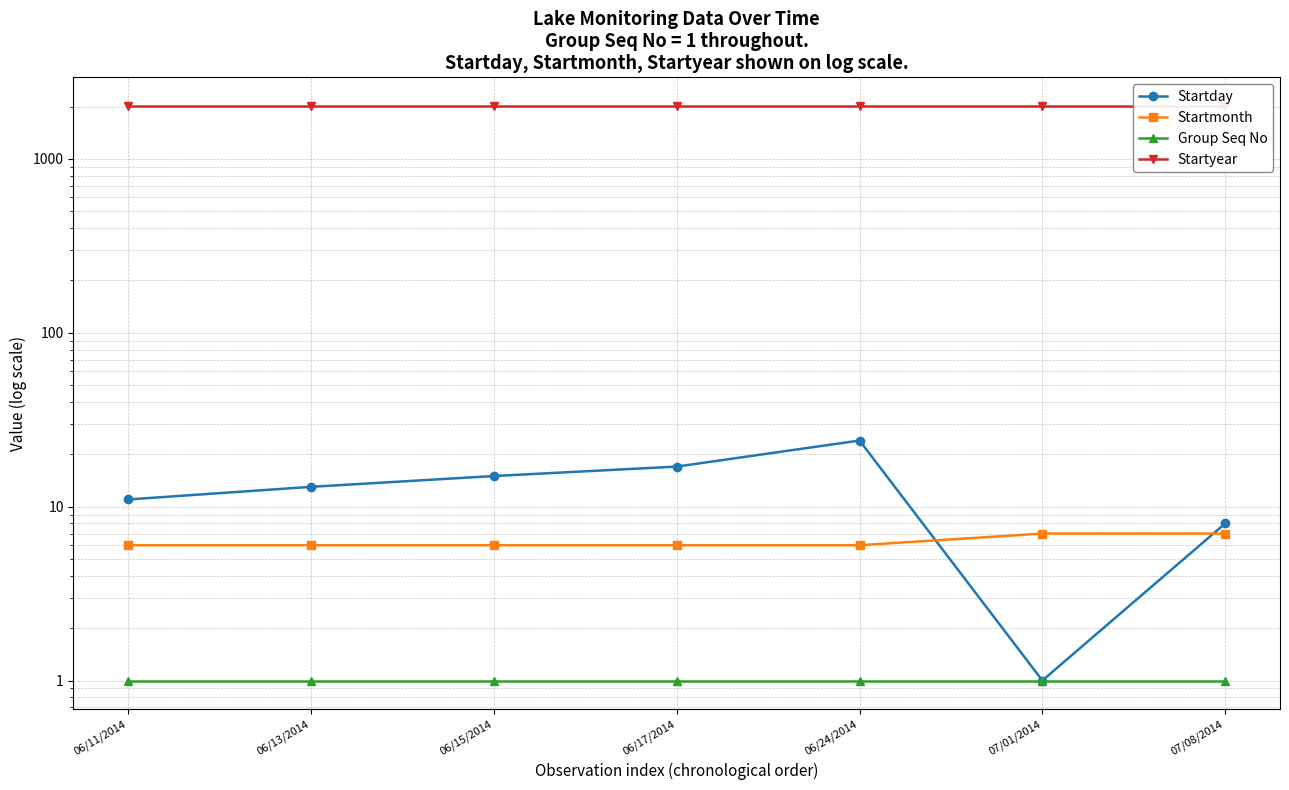

Which series has the widest spread of values?

Startday